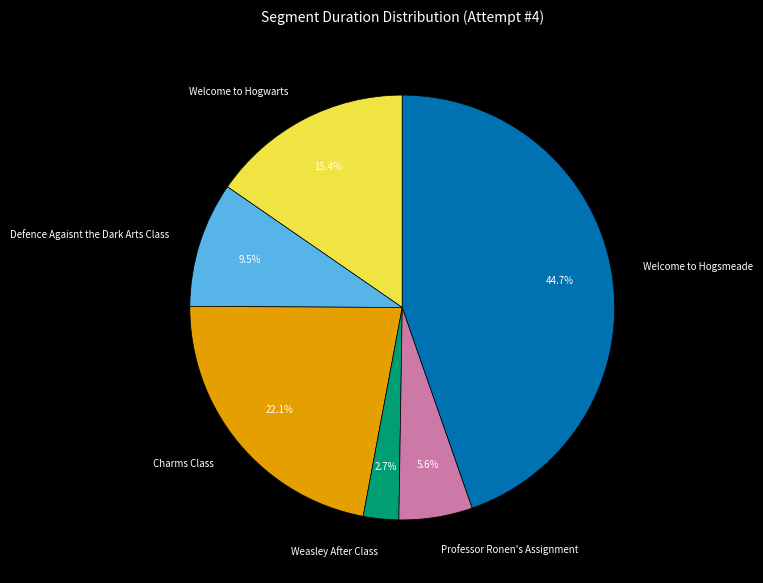

What is the smallest slice in the pie chart?

Weasley After Class